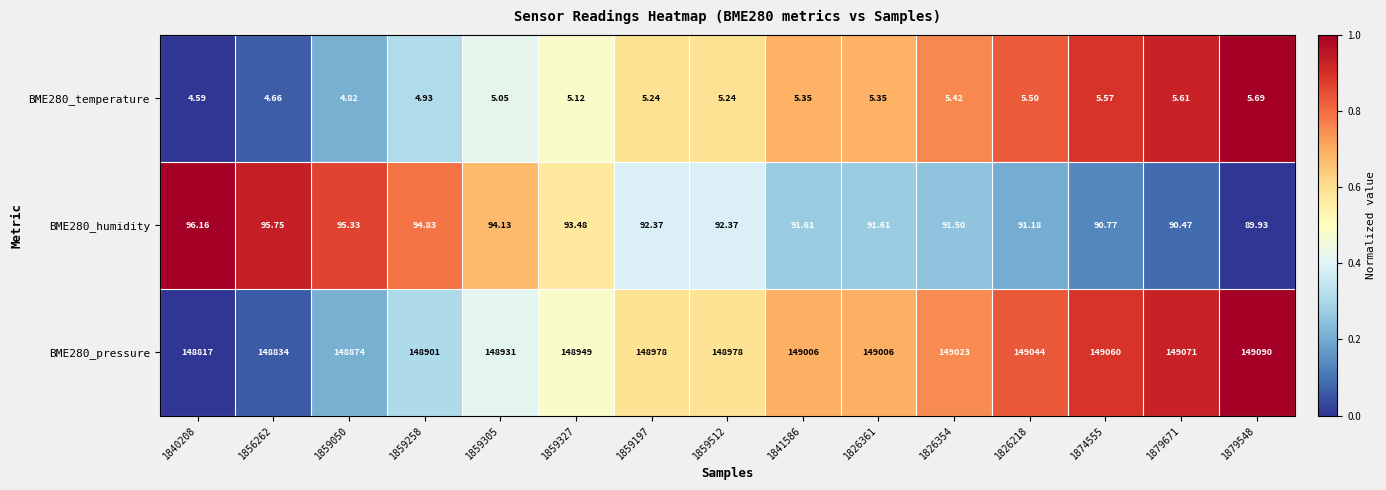

What is the maximum value shown in the chart?

149090.0